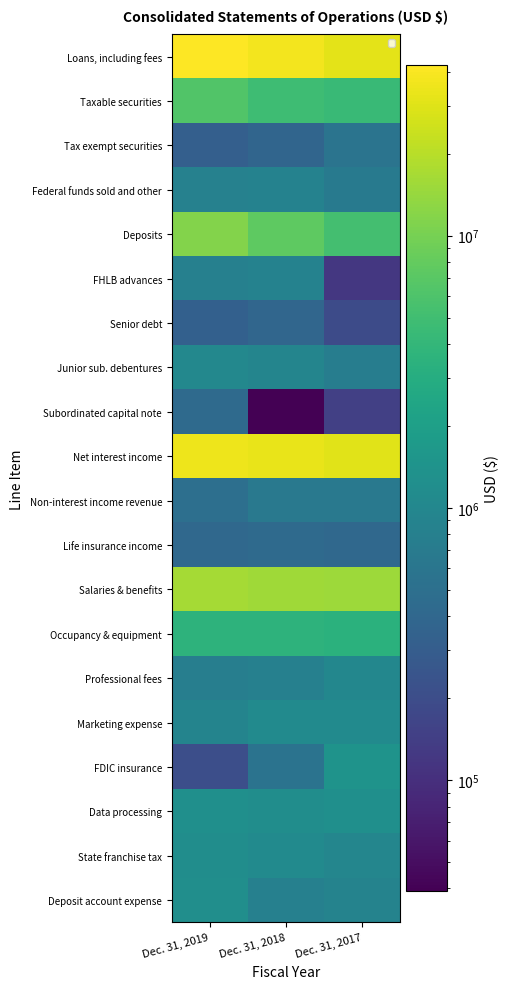

How many values in the Loans, including fees series are below 37342001?

1